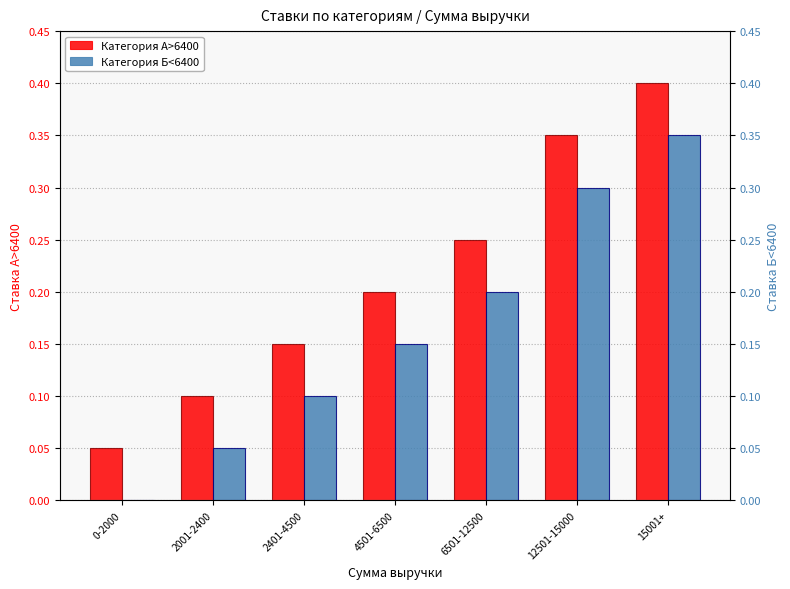

What is the difference between the Категория А>6400 values at 4501-6500 and 2401-4500?

0.1